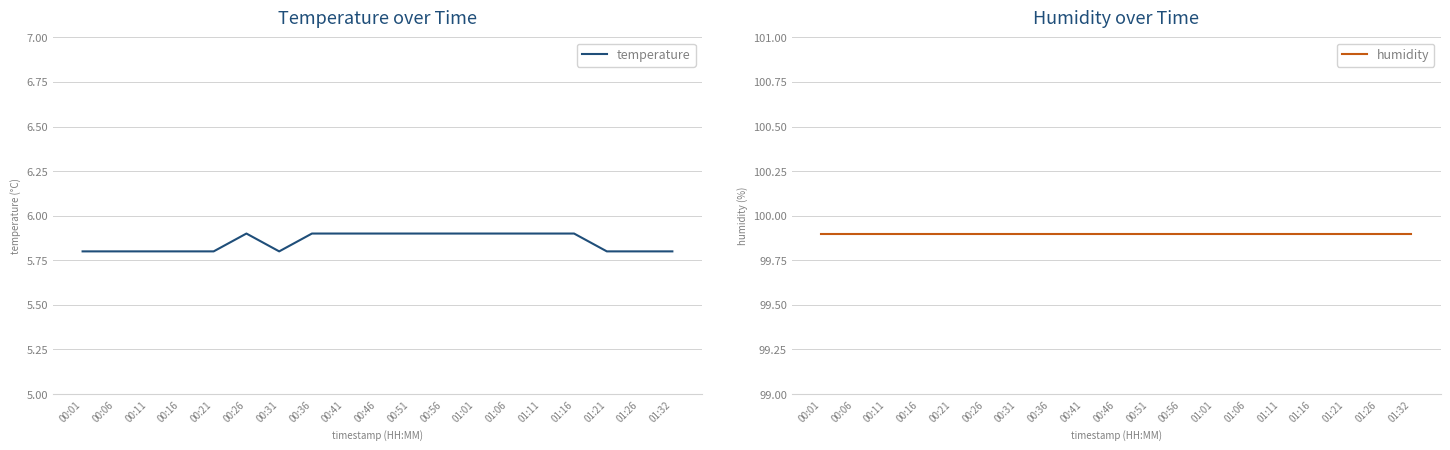

What is the total value across all series at 01:11?

105.8